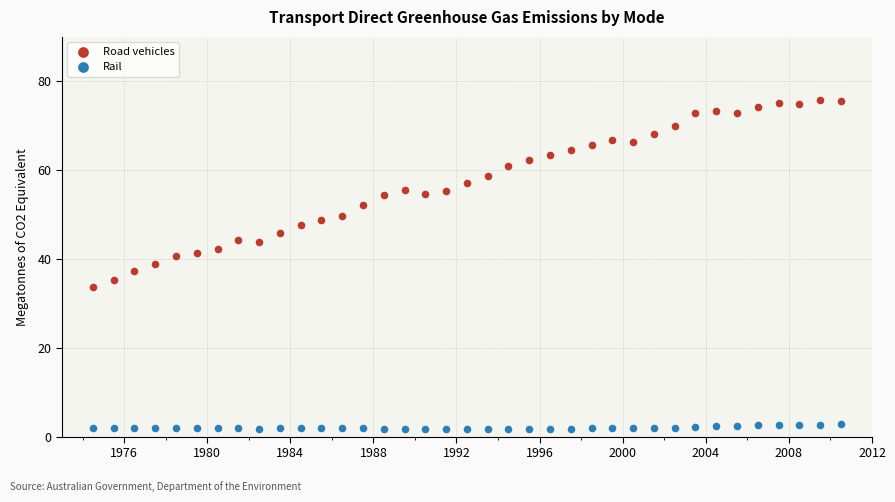

Which series has the widest spread of Y values?

Road vehicles